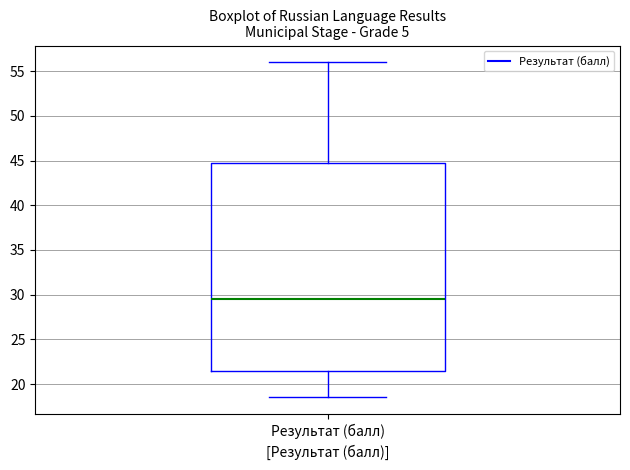

Read this box plot against the y-axis: the position of the median line, the range covered by the box, and the ends of both whiskers. The values are not printed on the chart, so give them approximately, as read against the axis.

median 29.5, box 21.5 to 45.0, whiskers 18.5 to 56.0